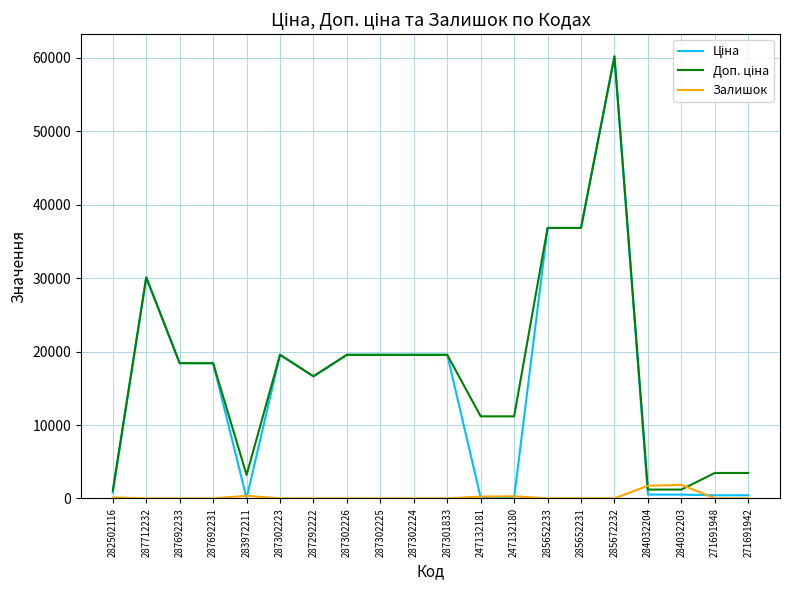

At which category is the sum across all series the highest?

285672232